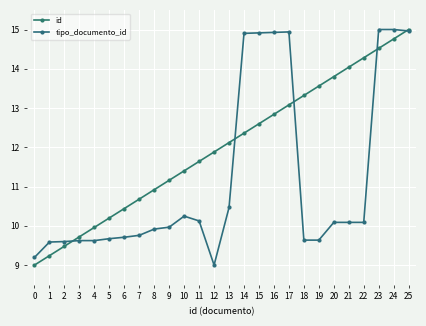

What is the maximum value shown in the chart?

15.0